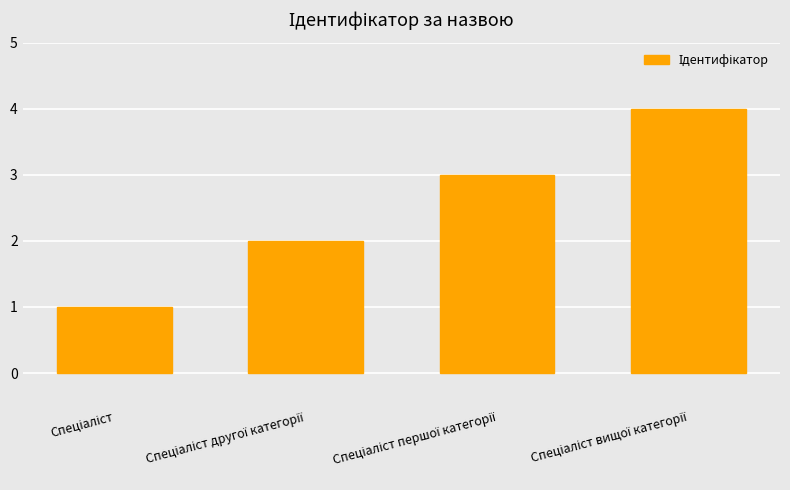

How many values are between 2 and 4?

3